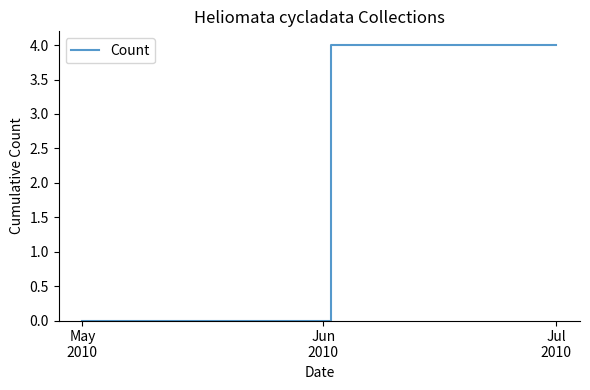

What is the sum of all values?

8